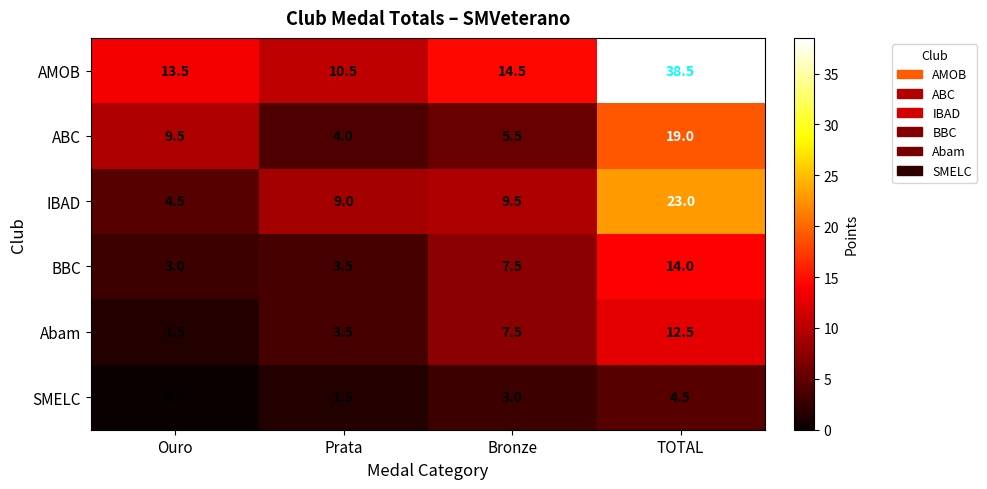

Reading left to right, what are all the values shown in this chart?

AMOB: Ouro=13.5	Prata=10.5	Bronze=14.5	TOTAL=38.5
ABC: Ouro=9.5	Prata=4.0	Bronze=5.5	TOTAL=19.0
IBAD: Ouro=4.5	Prata=9.0	Bronze=9.5	TOTAL=23.0
BBC: Ouro=3.0	Prata=3.5	Bronze=7.5	TOTAL=14.0
Abam: Ouro=1.5	Prata=3.5	Bronze=7.5	TOTAL=12.5
SMELC: Ouro=0.0	Prata=1.5	Bronze=3.0	TOTAL=4.5